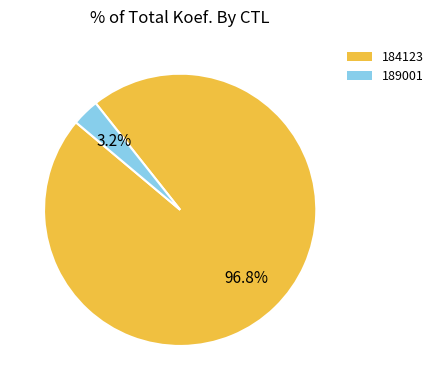

How many segments does this pie chart have?

2